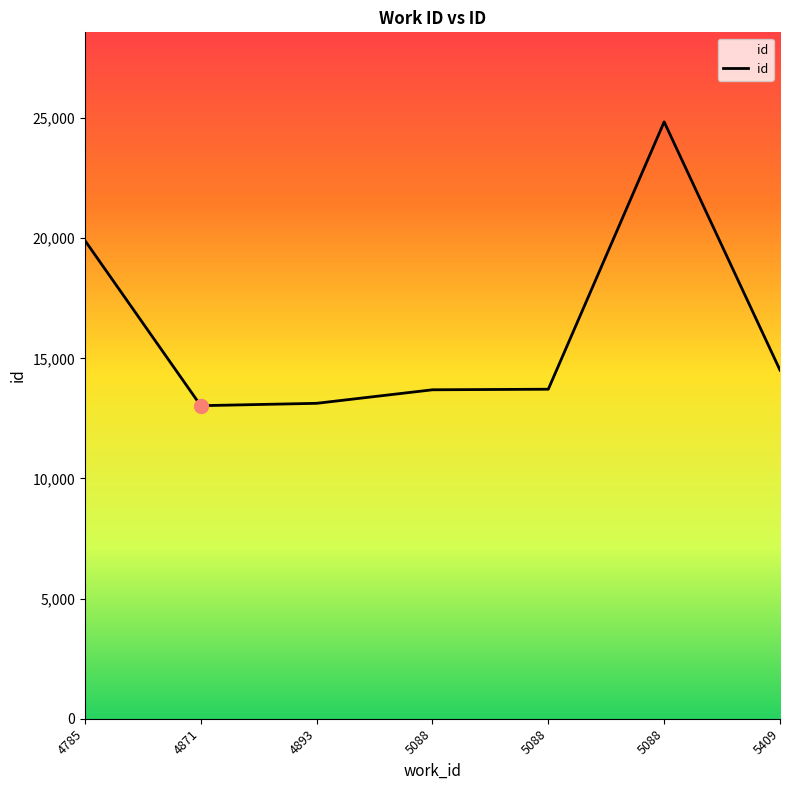

What is the ratio of the value at 5409 to the value at 5088?

0.6